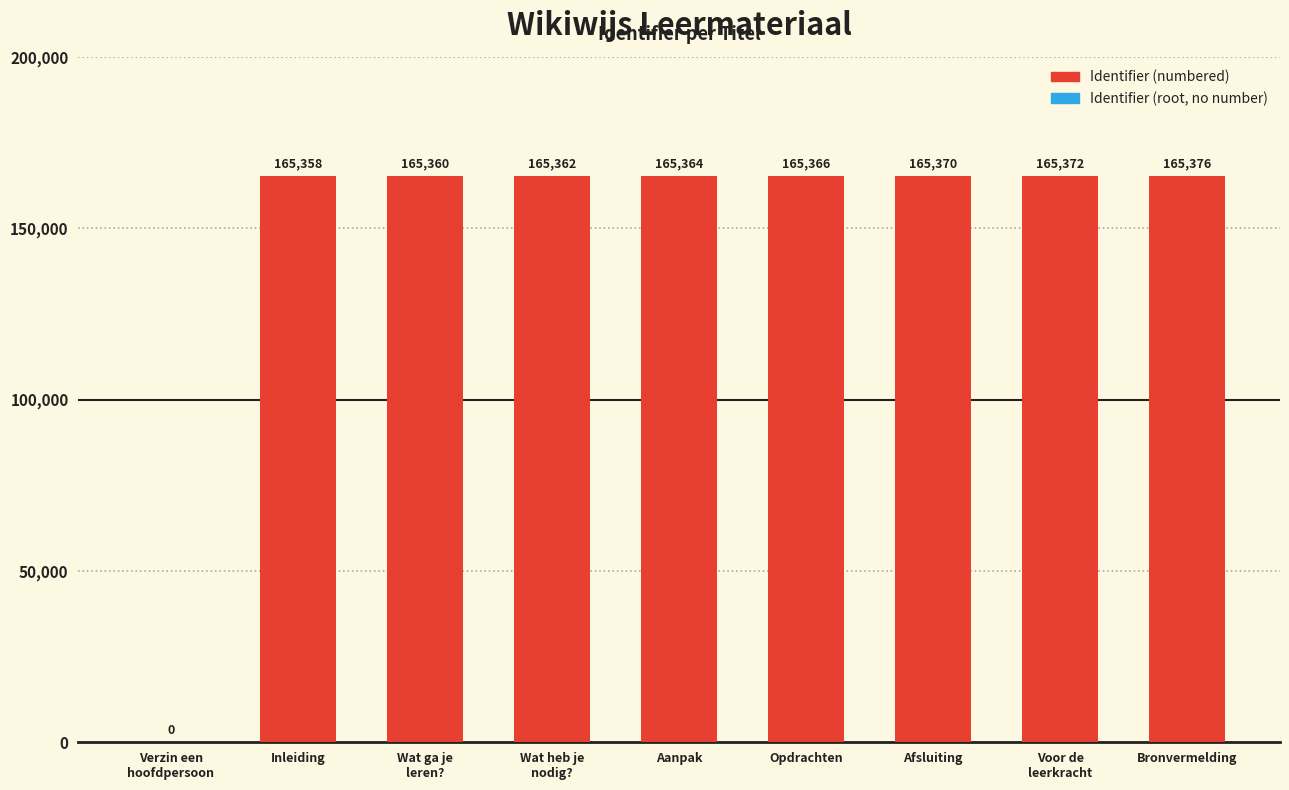

What is the ratio of the value at Bronvermelding to the value at Aanpak?

1.0